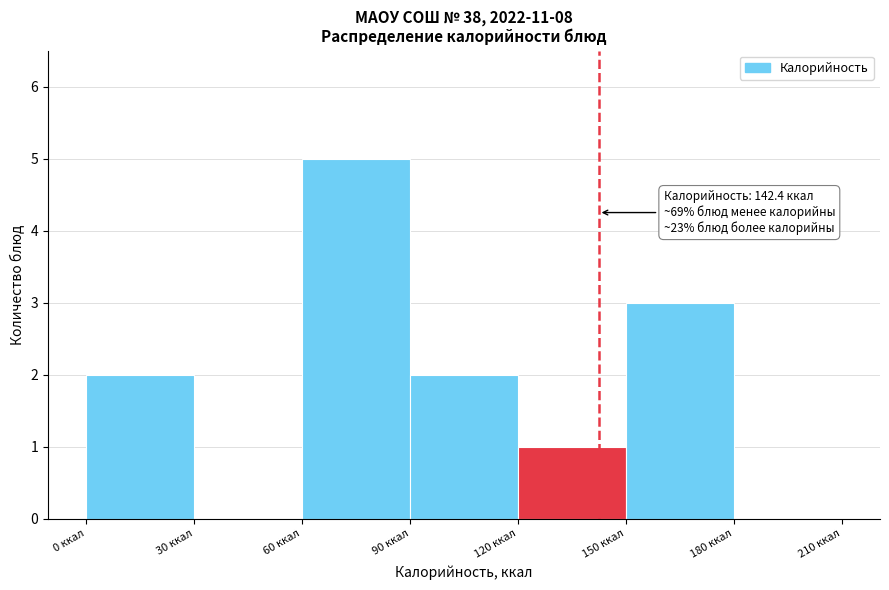

Which range on the x-axis has the tallest bar?

60 to 90